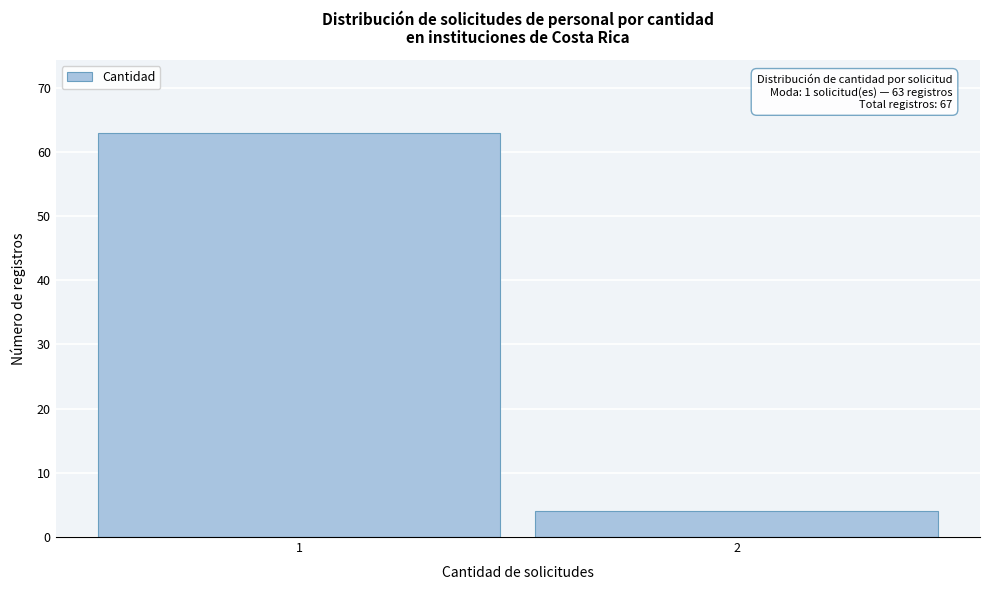

Reading left to right, extract all data points from this chart.

1=63	2=4